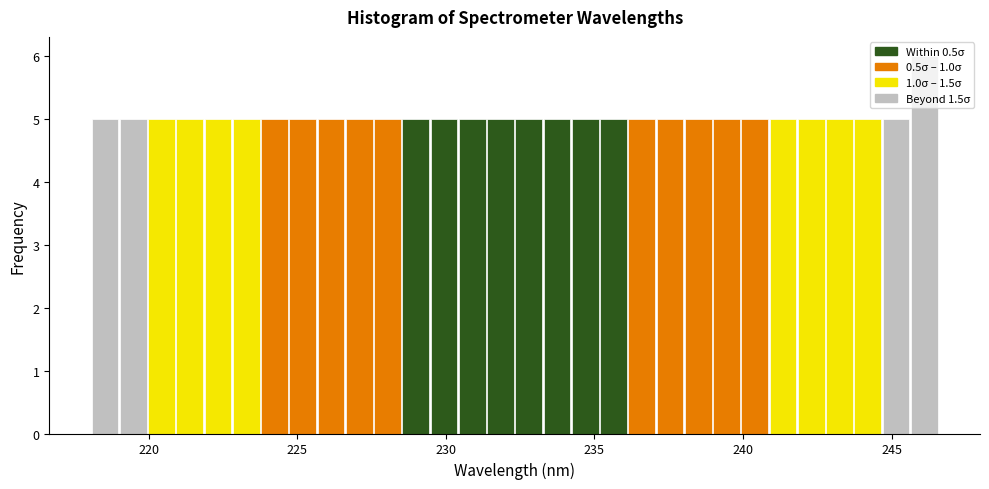

Read against the x-axis, roughly where is the centre of the tallest bar?

246.0